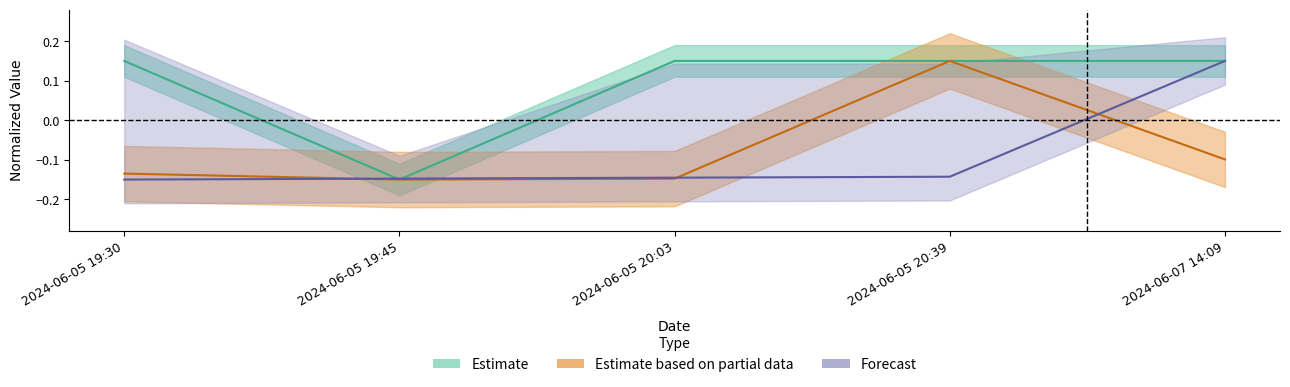

In Amount, how many points are lower than both neighbors (excluding endpoints)?

1